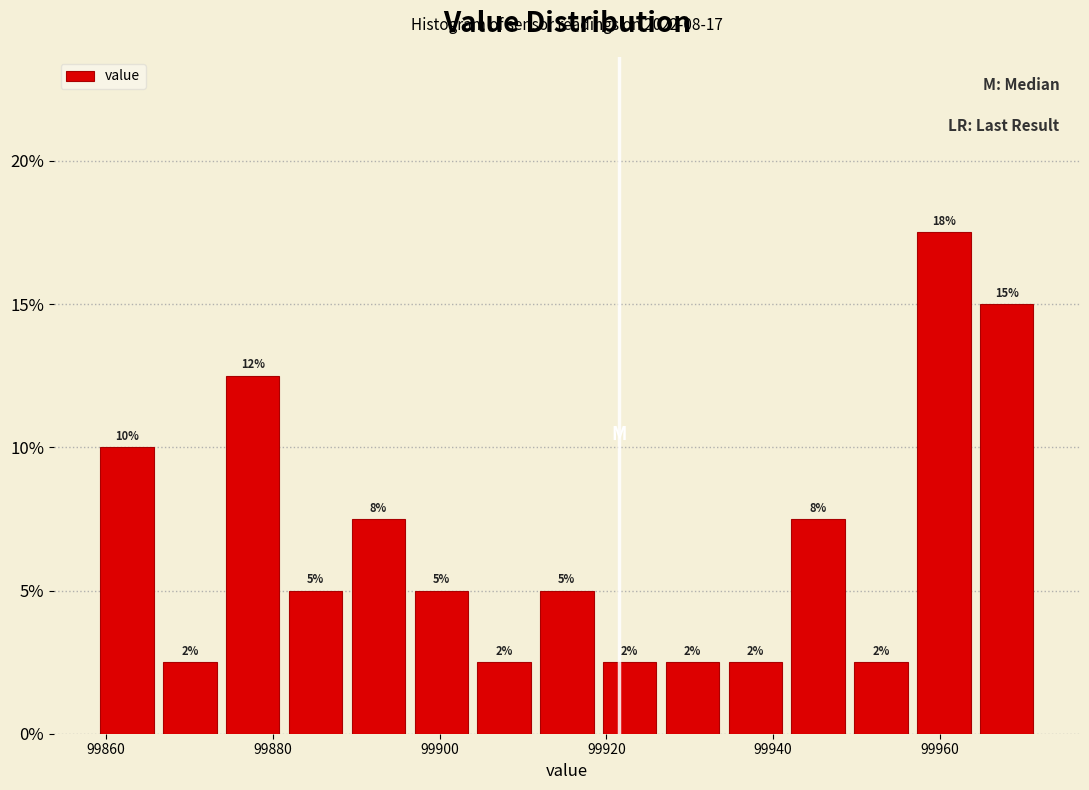

Read against the x-axis, roughly where is the centre of the tallest bar?

99960